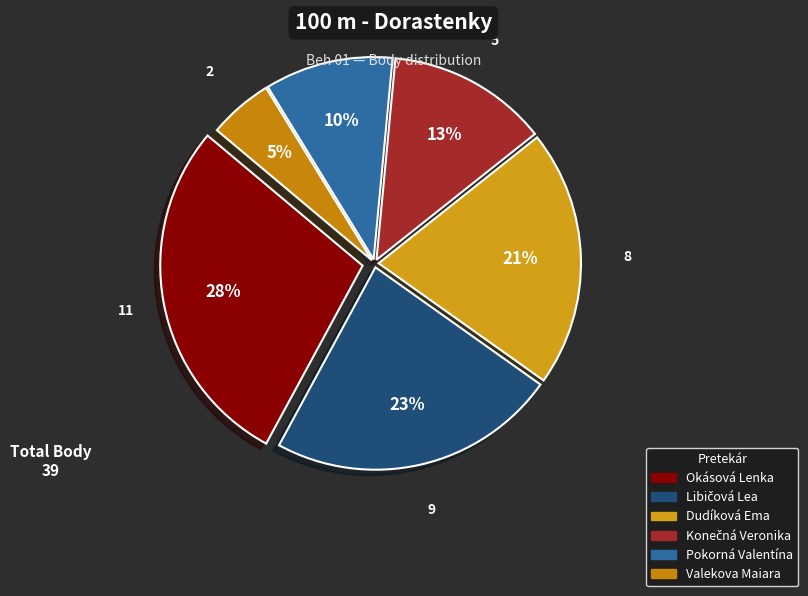

The Okásová Lenka slice represents 28% of the pie. True or false?

True